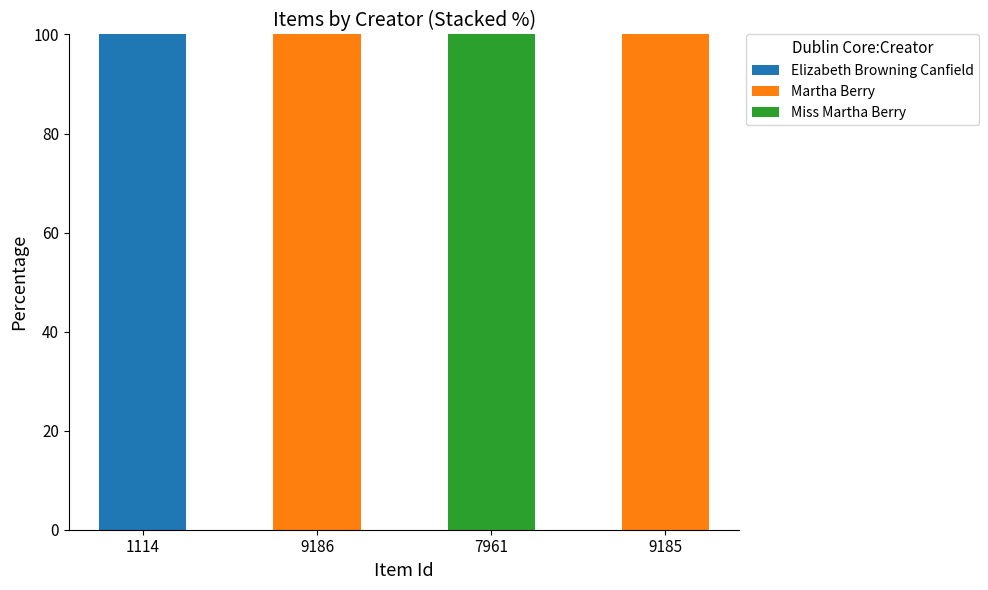

What is the total value across all series at 7961?

100